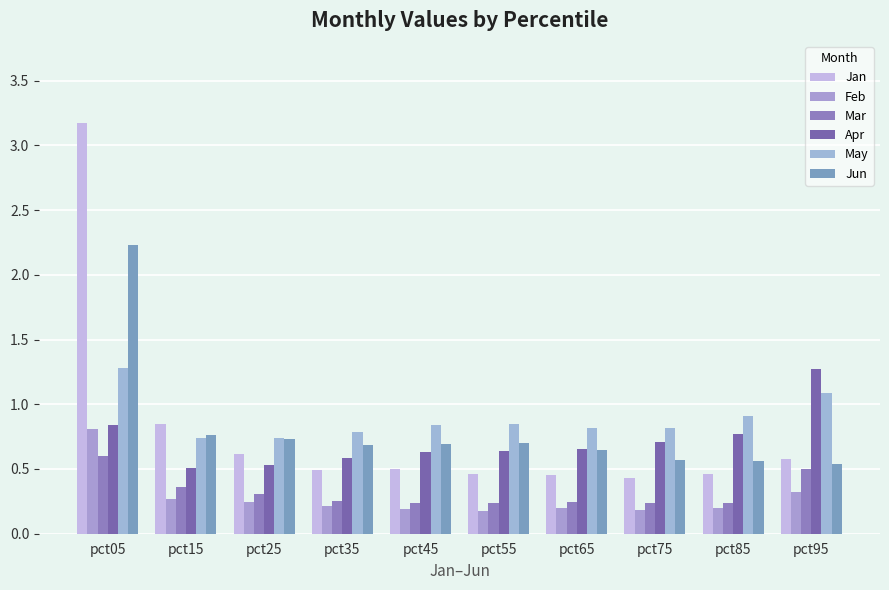

List the labels in order of Jun value, largest first.

pct05, pct15, pct25, pct55, pct45, pct35, pct65, pct75, pct85, pct95